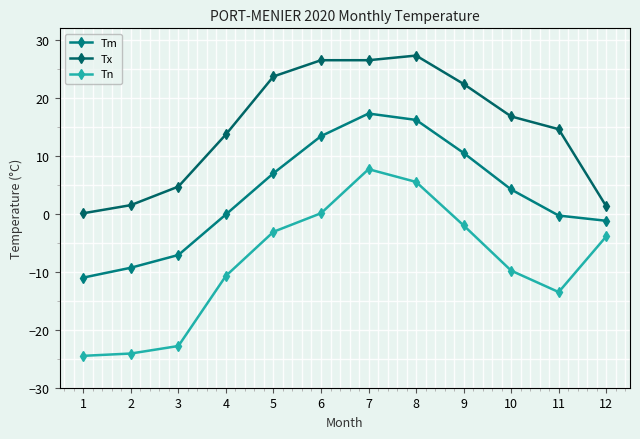

Which has a higher value, 8 or 11?

8